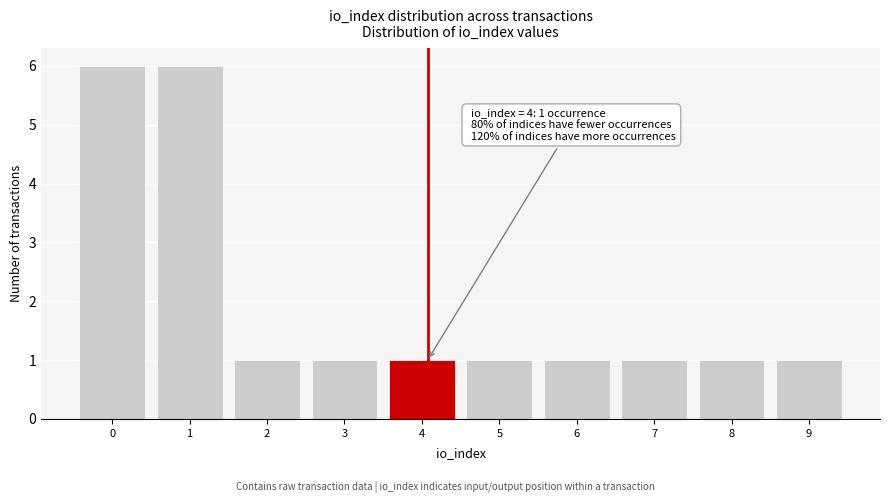

Reading left to right, list all the values displayed in this chart.

6	6	1	1	1	1	1	1	1	1